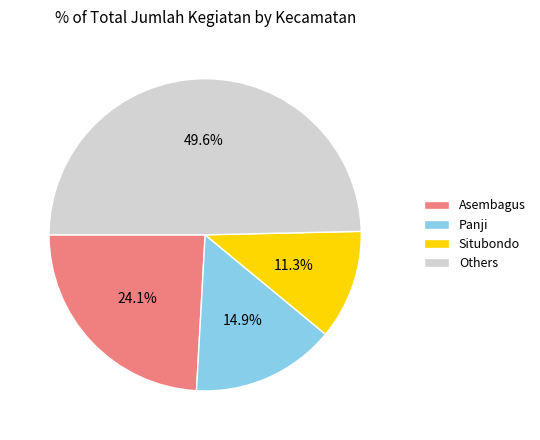

Which has a higher value, Asembagus or Others?

Others